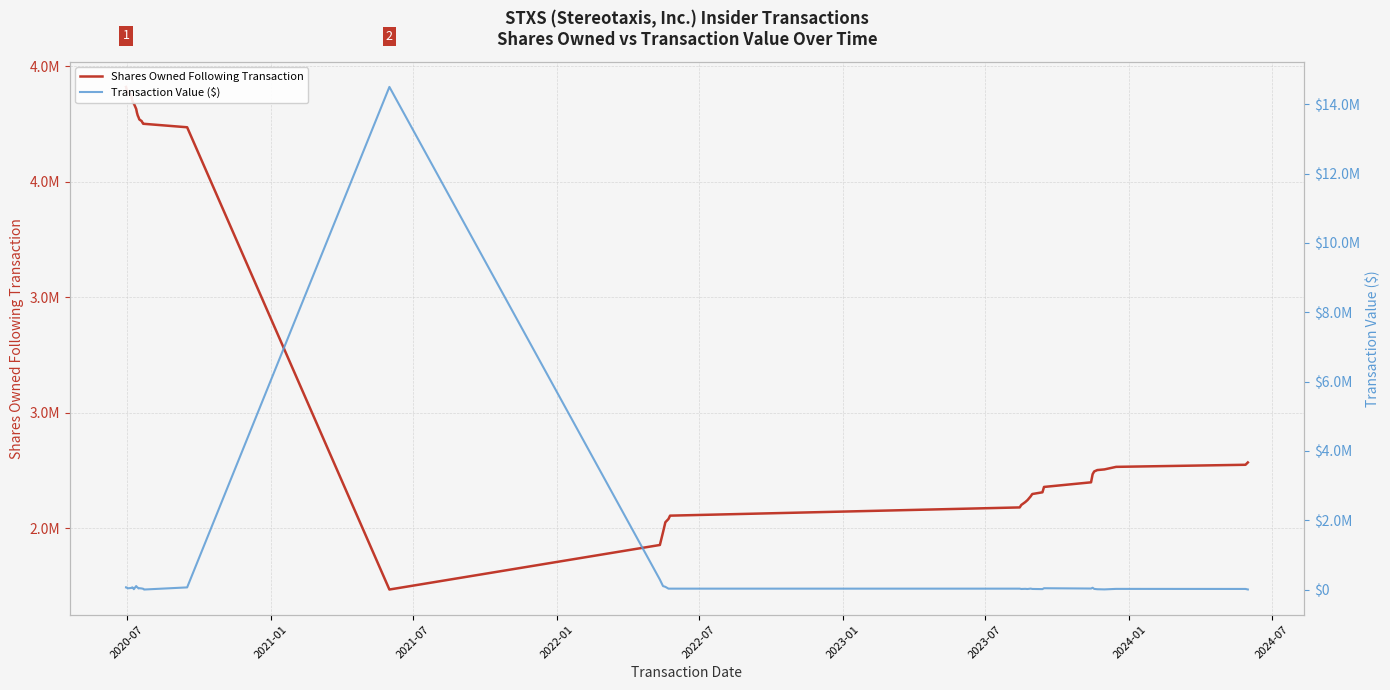

How many values in the Transaction Value ($) series are below 31000?

20